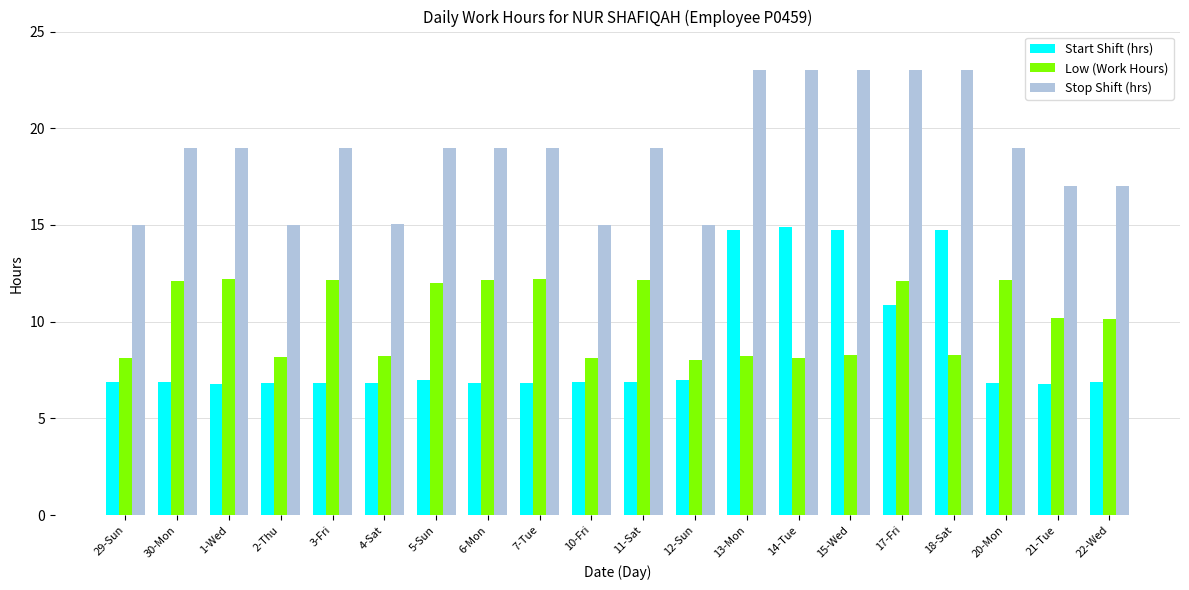

How many bars are there in each group?

3